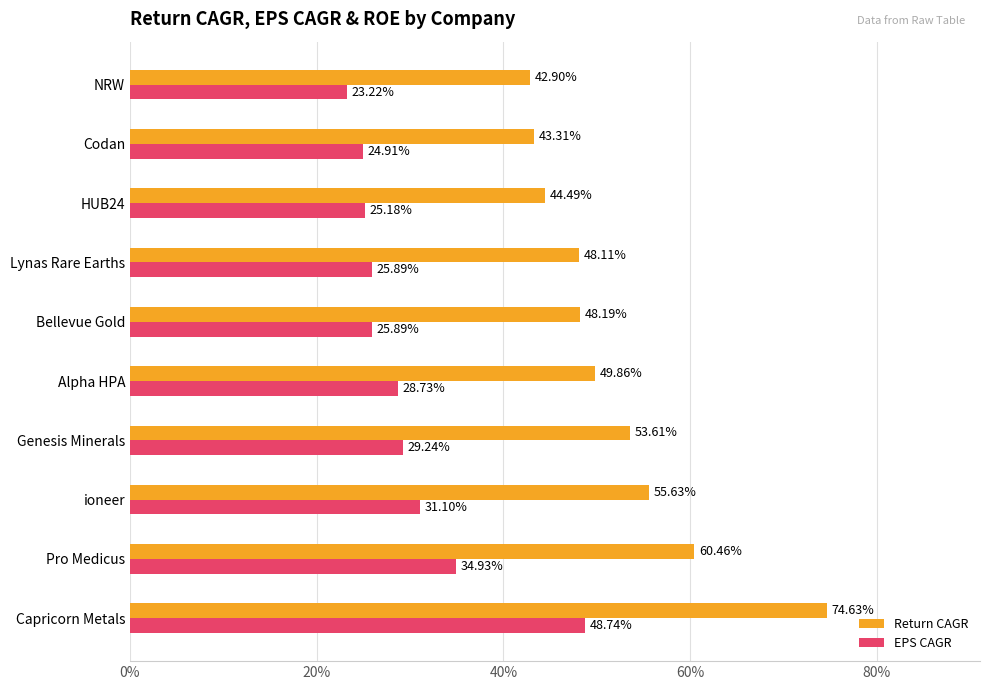

Which series has the largest total across all categories?

Return CAGR